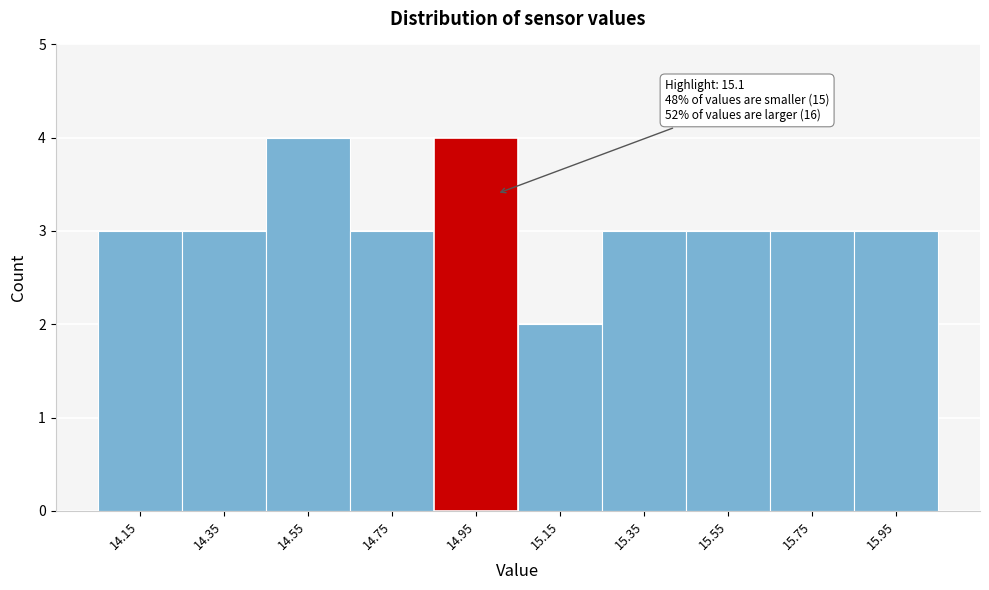

Reading left to right, what are all the values shown in this chart?

3	3	4	3	4	2	3	3	3	3